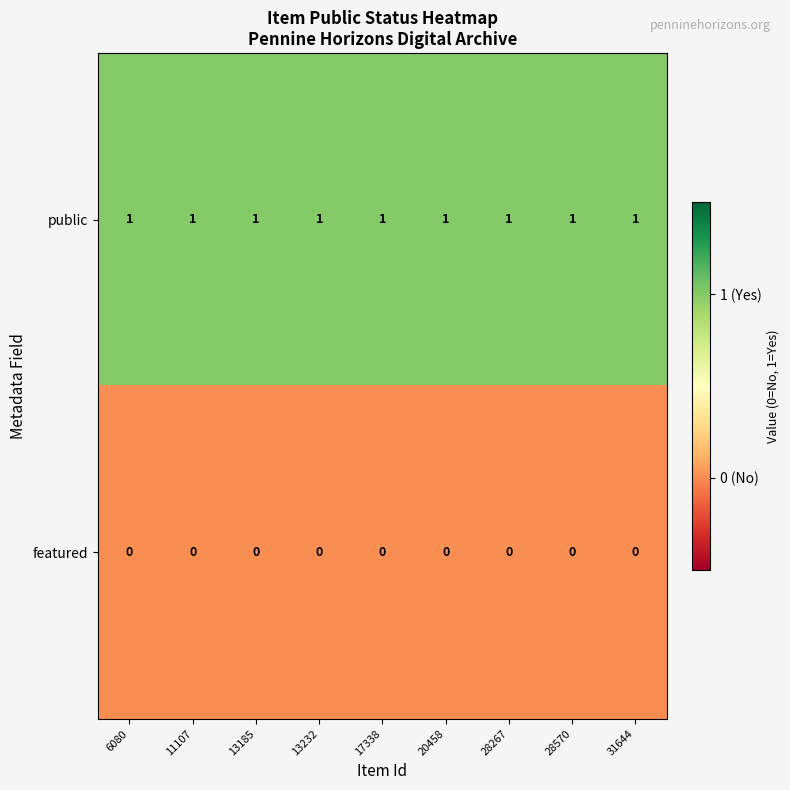

Rank the series by their maximum value, from lowest to highest.

featured, public